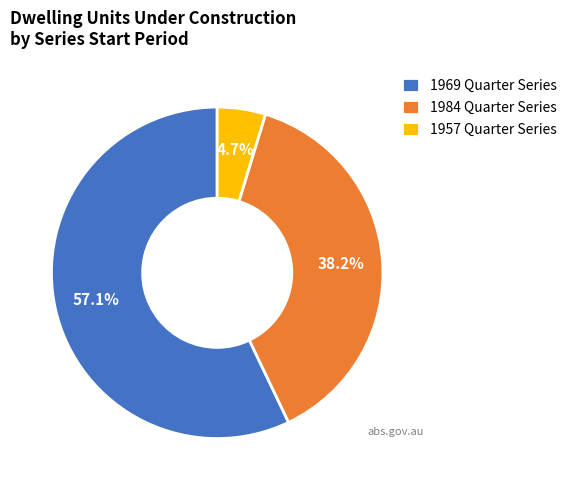

What portion of the pie excludes 1969 Quarter Series?

42.9%